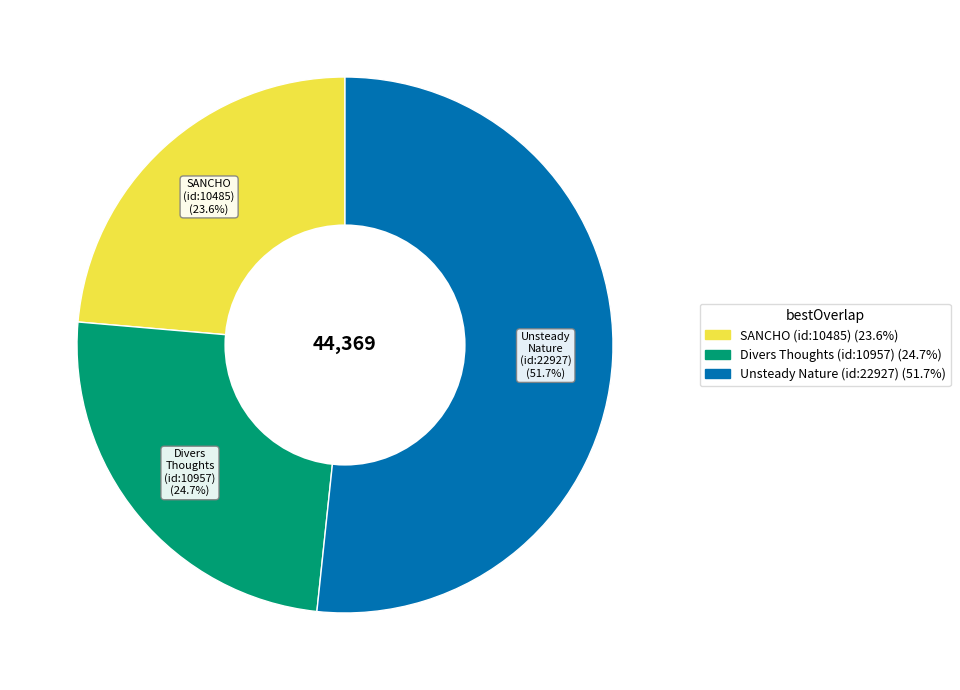

Is there a majority slice in this chart?

Yes